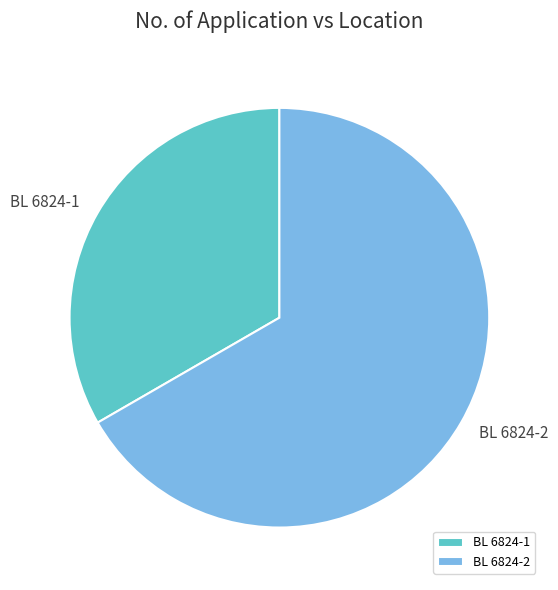

Rank the categories by value from lowest to highest.

BL 6824-1, BL 6824-2